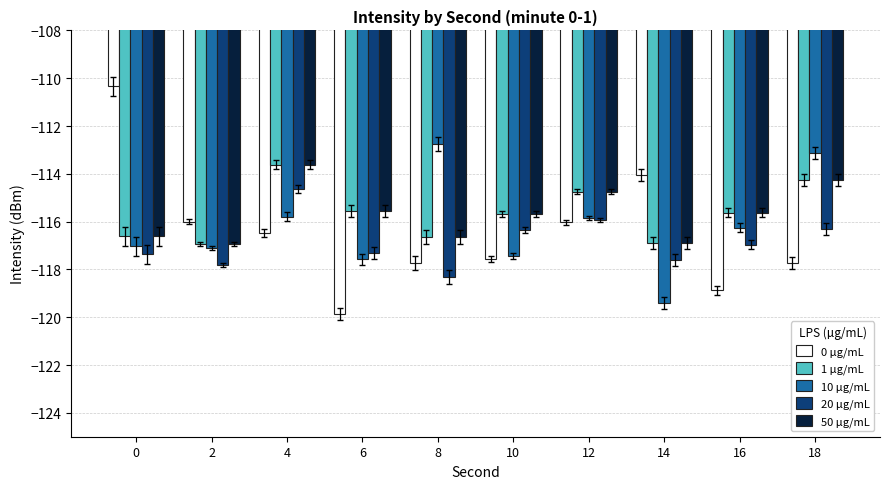

What are all the series names shown in the legend?

0 µg/mL, 1 µg/mL, 10 µg/mL, 20 µg/mL, 50 µg/mL